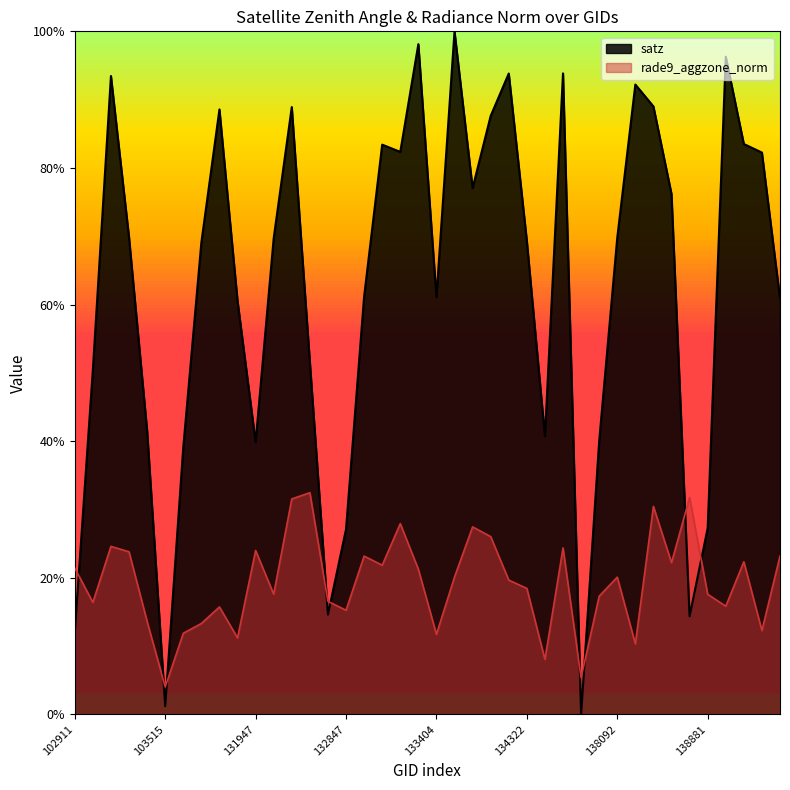

Reading left to right, extract all data points from this chart.

satz: 0.1	0.5	0.9	0.7	0.4	0.0	0.4	0.7	0.9	0.6	0.4	0.7	0.9	0.5	0.1	0.3	0.6	0.8	0.8	1.0	0.6	1.0	0.8	0.9	0.9	0.7	0.4	0.9	0.0	0.4	0.7	0.9	0.9	0.8	0.1	0.3	1.0	0.8	0.8	0.6
rade9_aggzone_norm: 0.2	0.2	0.2	0.2	0.1	0.0	0.1	0.1	0.2	0.1	0.2	0.2	0.3	0.3	0.2	0.2	0.2	0.2	0.3	0.2	0.1	0.2	0.3	0.3	0.2	0.2	0.1	0.2	0.1	0.2	0.2	0.1	0.3	0.2	0.3	0.2	0.2	0.2	0.1	0.2